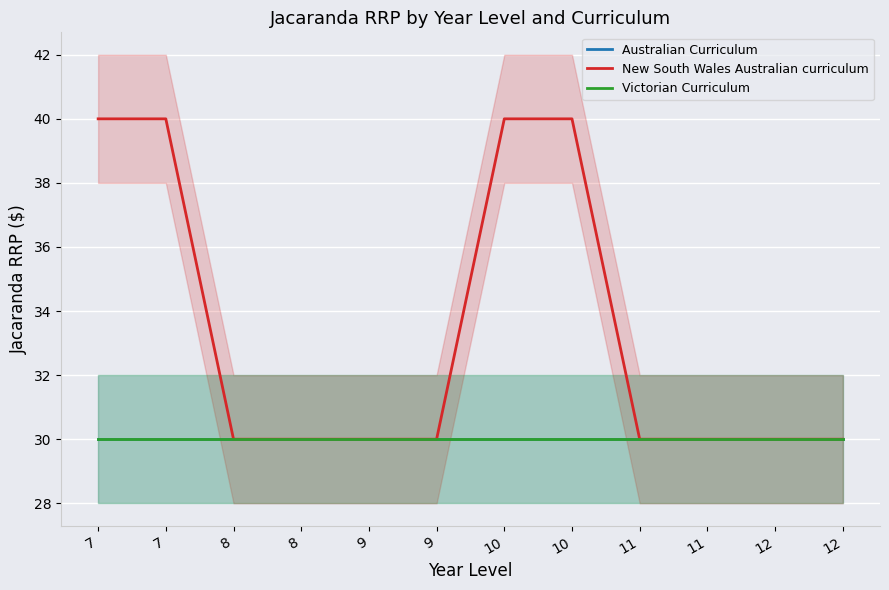

How many categories are shown in the chart?

12